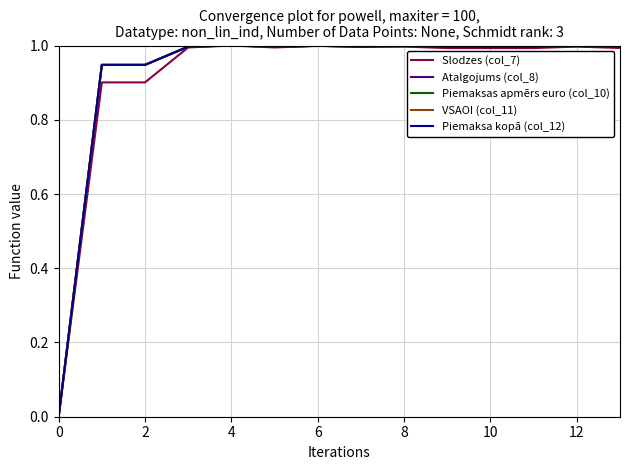

Reading left to right, list all the values displayed in this chart.

Slodzes (col_7): 0.0	0.9	0.9	1.0	1.0	1.0	1.0	1.0	1.0	1.0	1.0	1.0	1.0	1.0
Atalgojums (col_8): 0.0	0.9	0.9	1.0	1.0	1.0	1.0	1.0	1.0	1.0	1.0	1.0	1.0	1.0
Piemaksas apmērs euro (col_10): 0.0	0.9	0.9	1.0	1.0	1.0	1.0	1.0	1.0	1.0	1.0	1.0	1.0	1.0
VSAOI (col_11): 0.0	0.9	0.9	1.0	1.0	1.0	1.0	1.0	1.0	1.0	1.0	1.0	1.0	1.0
Piemaksa kopā (col_12): 0.0	0.9	0.9	1.0	1.0	1.0	1.0	1.0	1.0	1.0	1.0	1.0	1.0	1.0